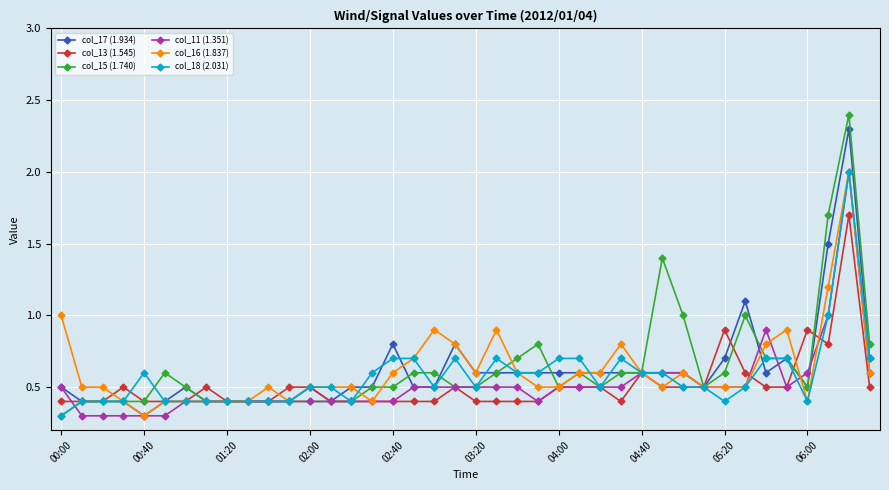

What is the value of the col_16 (1.837) point at the 1st from the left?

1.0